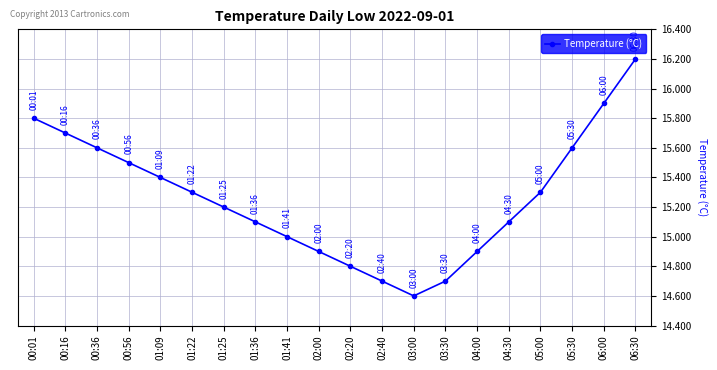

What is the difference between the maximum and minimum values?

1.6